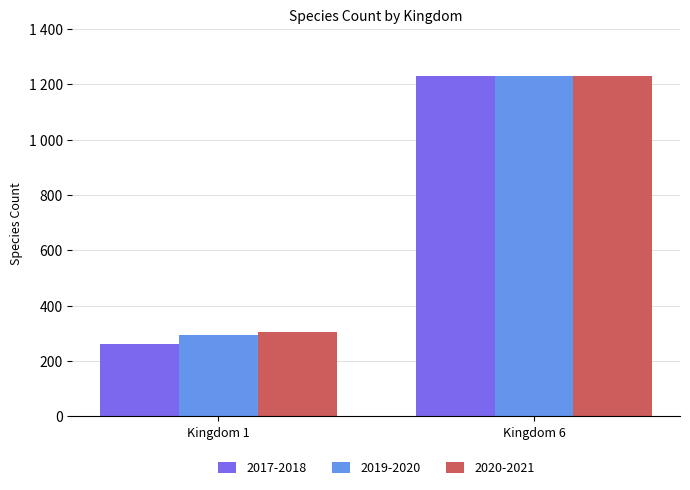

What are all the series names shown in the legend?

2017-2018, 2019-2020, 2020-2021